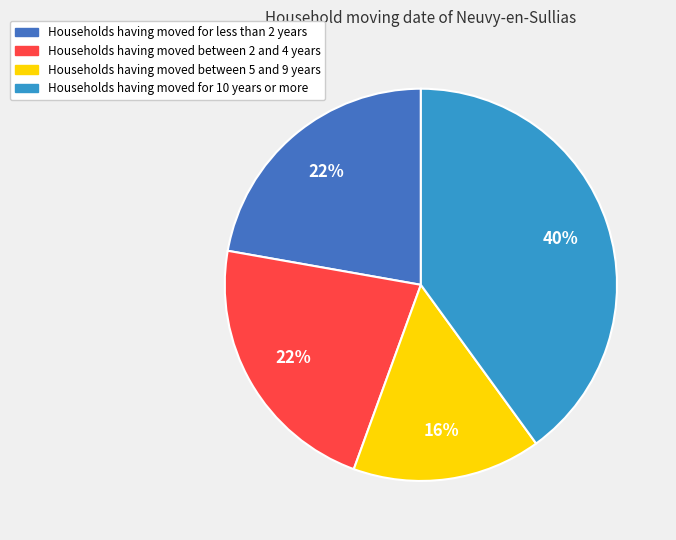

Is it true that Households having moved for less than 2 years is 22% of the pie?

True